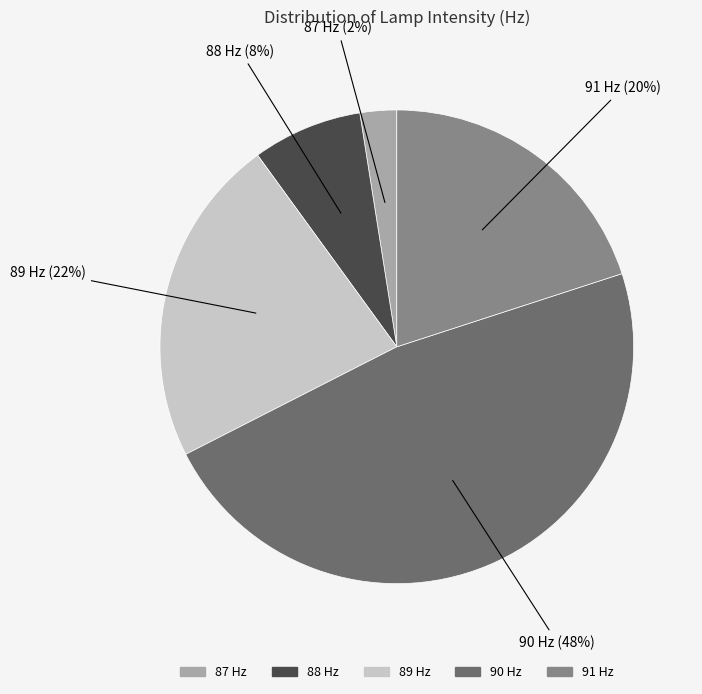

How many segments does this pie chart have?

5